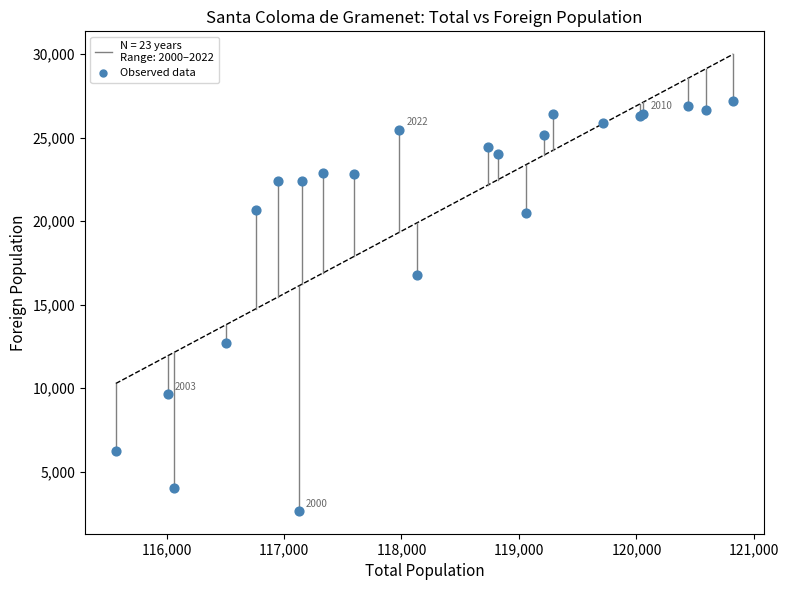

What Y value in the scatter plot is closest to 14927?

16769